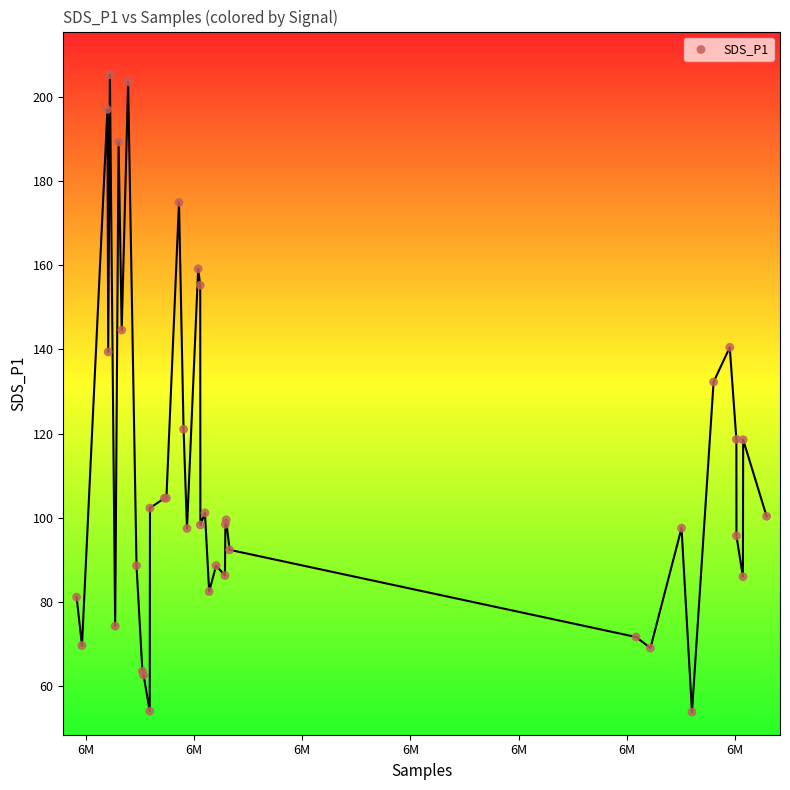

What Y value in the scatter plot is closest to 129?

132.3